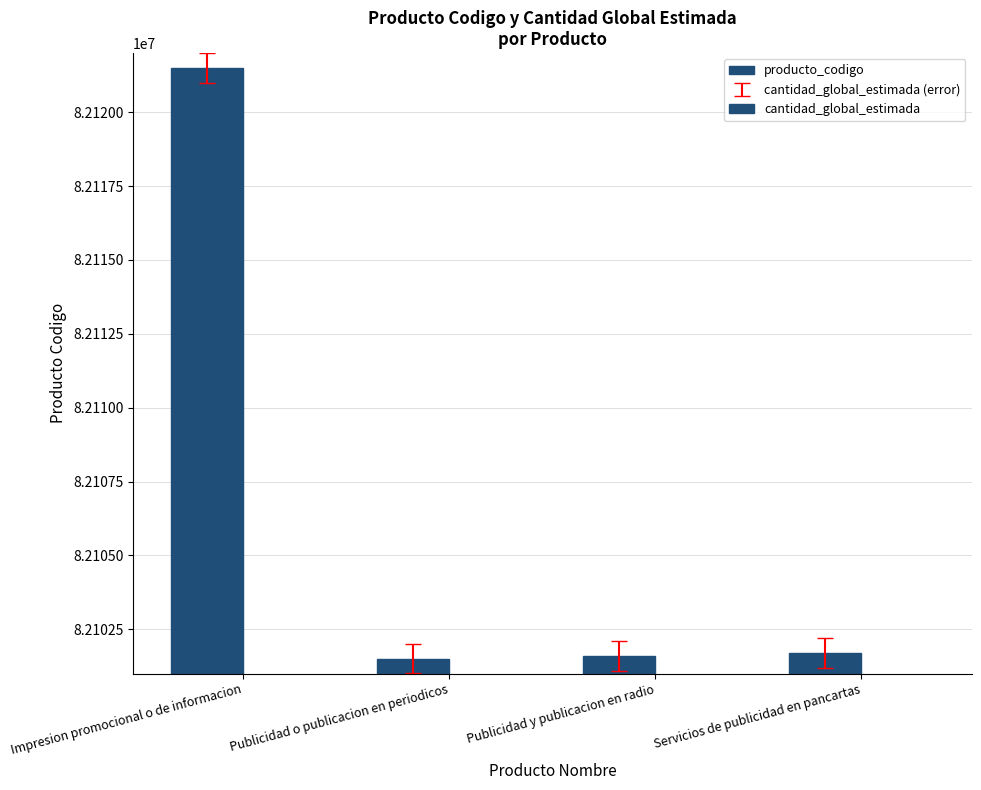

Reading left to right, extract all data points from this chart.

producto_codigo: Impresion promocional o de informacion=82121505	Publicidad o publicacion en periodicos=82101504	Publicidad y publicacion en radio=82101601	Servicios de publicidad en pancartas=82101701
cantidad_global_estimada: Impresion promocional o de informacion=1	Publicidad o publicacion en periodicos=1	Publicidad y publicacion en radio=1	Servicios de publicidad en pancartas=1